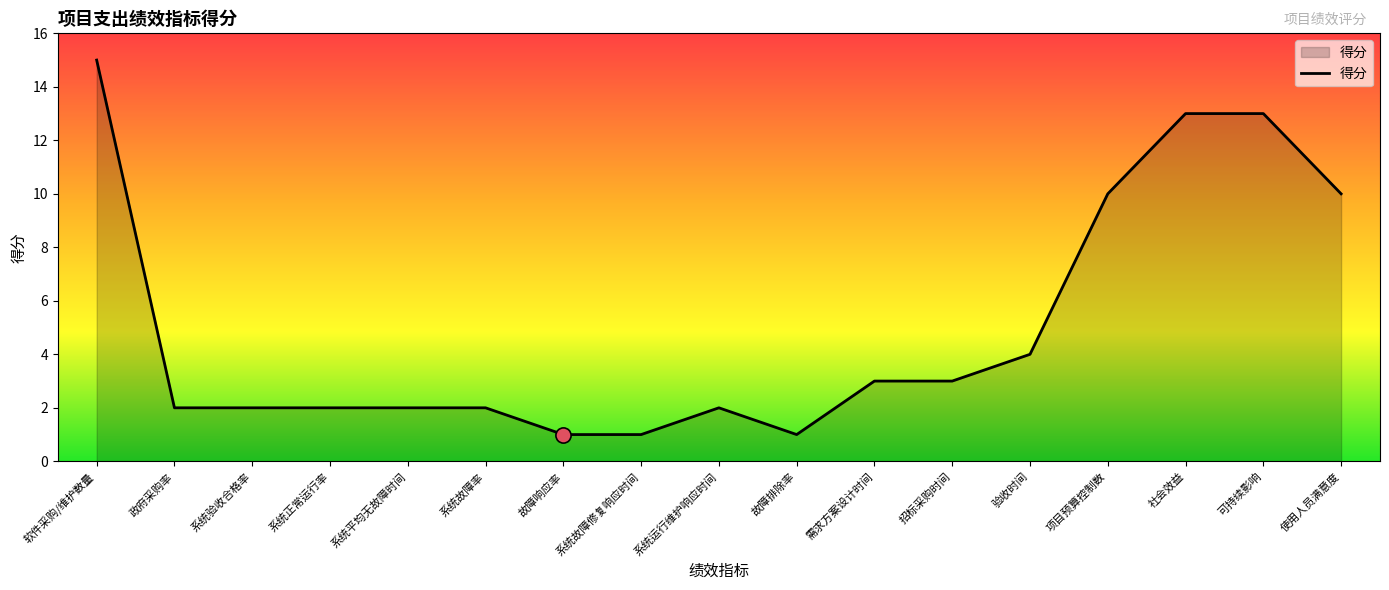

What is the change in value from 政府采购率 to 招标采购时间?

+1